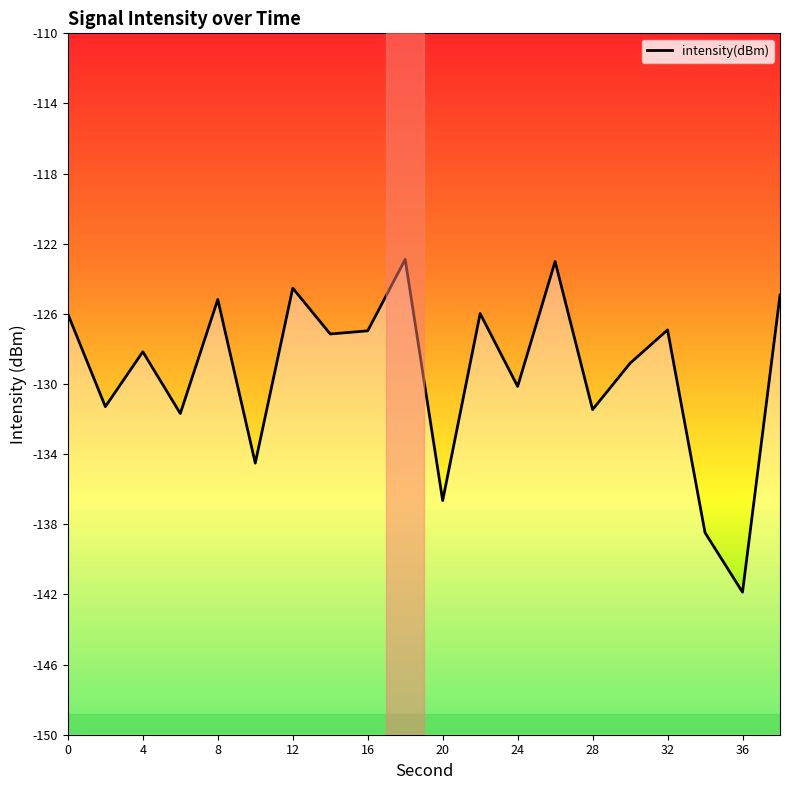

What is the difference between the maximum and minimum values?

19.0